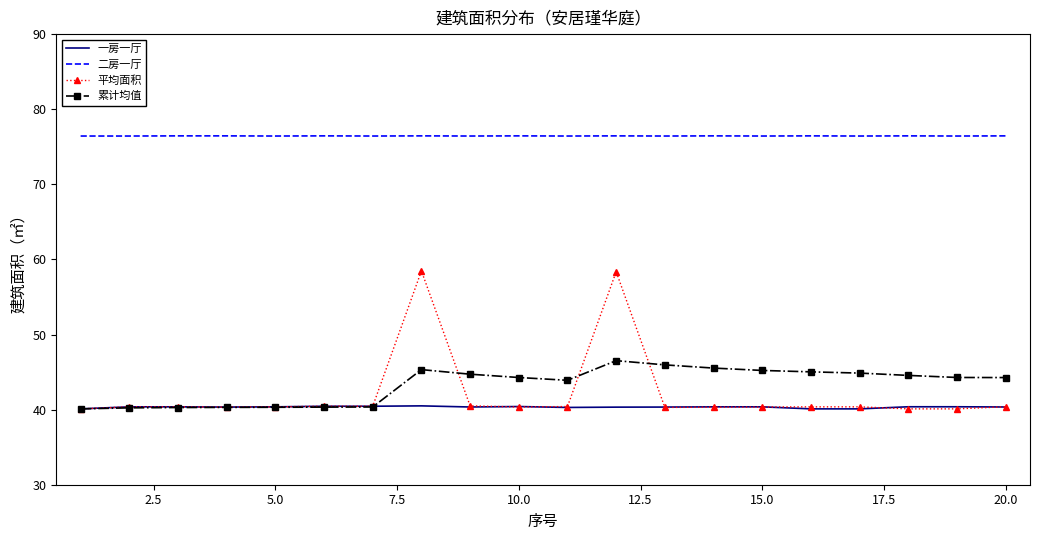

True or false: 平均面积 and 二房一厅 intersect in this chart.

False